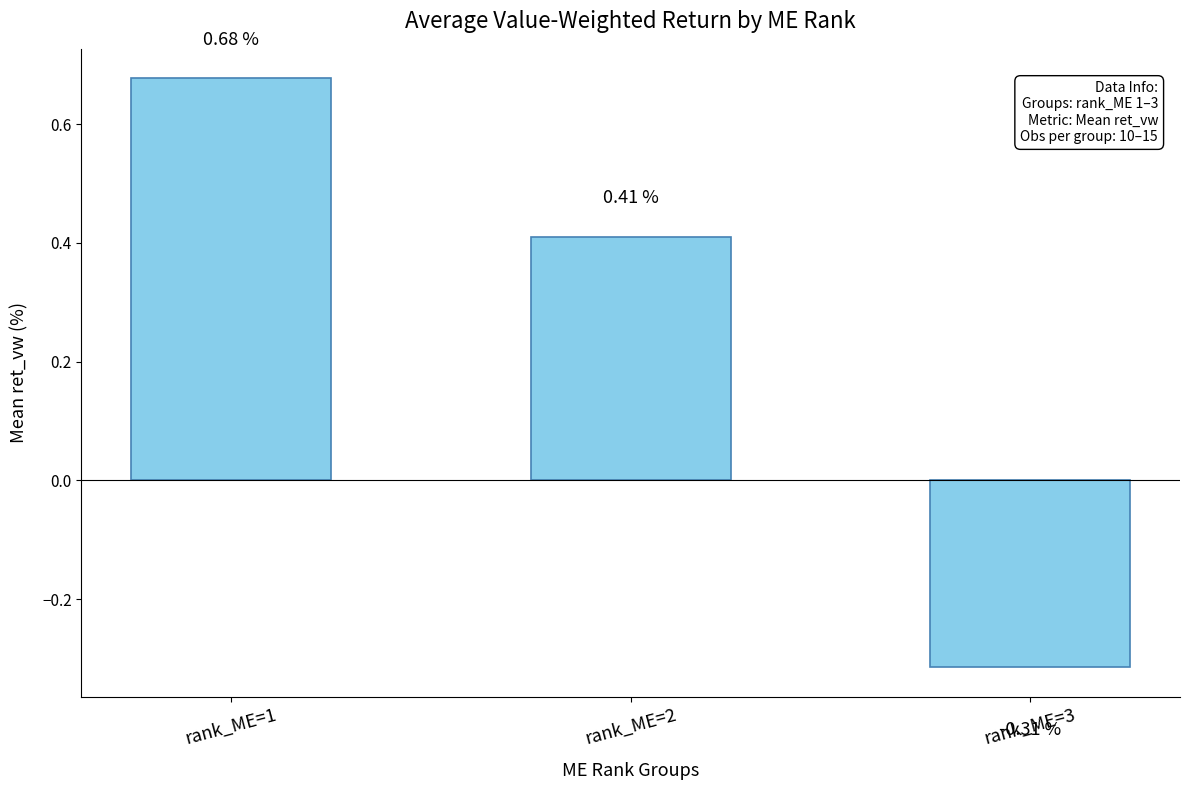

Rank the categories by value from lowest to highest.

rank_ME=3, rank_ME=2, rank_ME=1